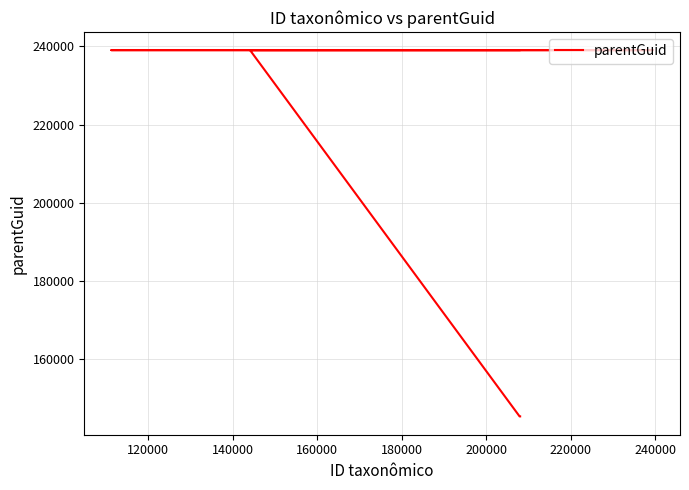

At which label is the value closest to 192136?

220000